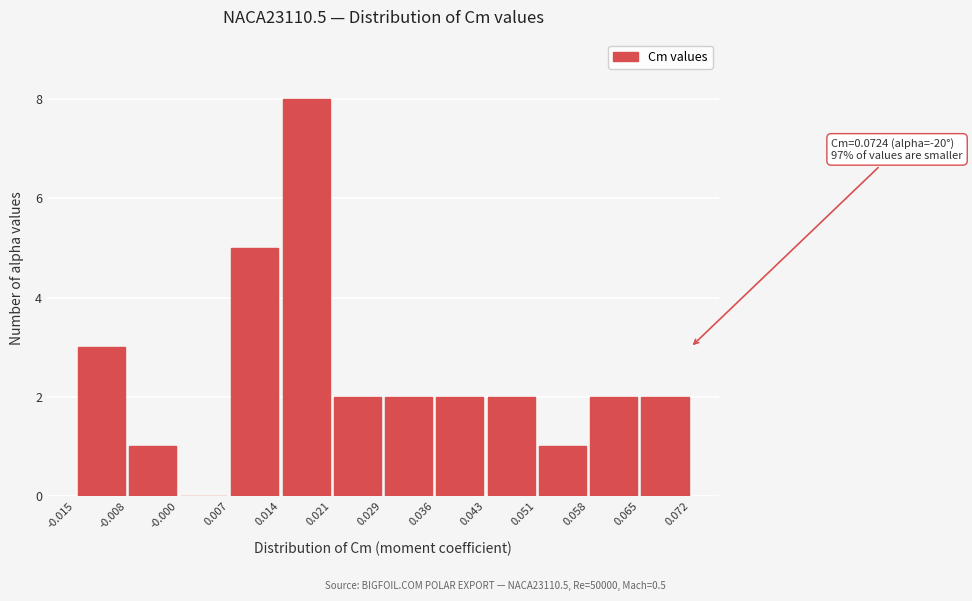

Over which range of the x-axis is the bar tallest?

0.014 to 0.021